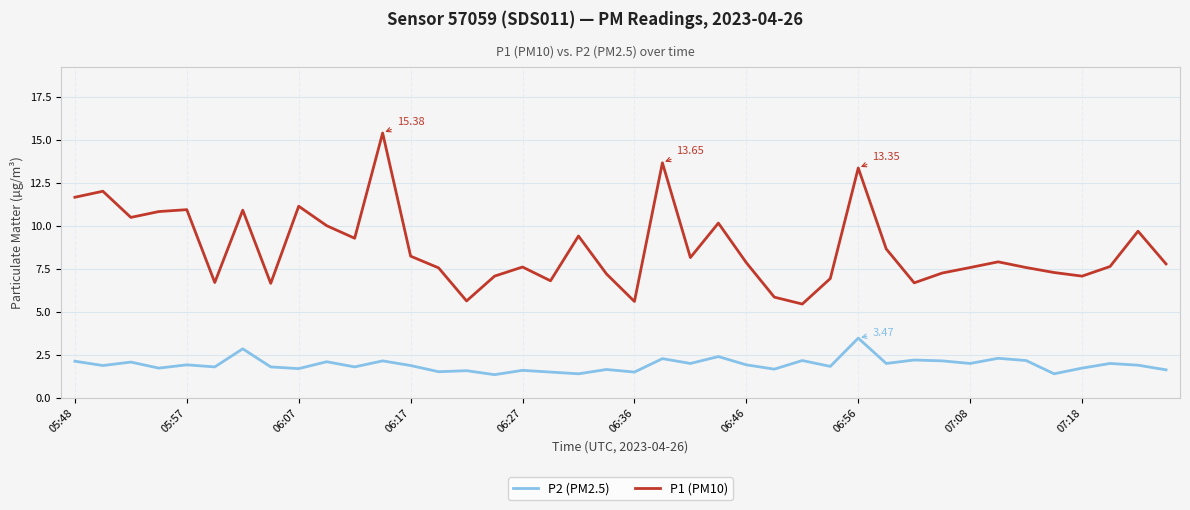

Is this an area chart (filled region under the line)?

No